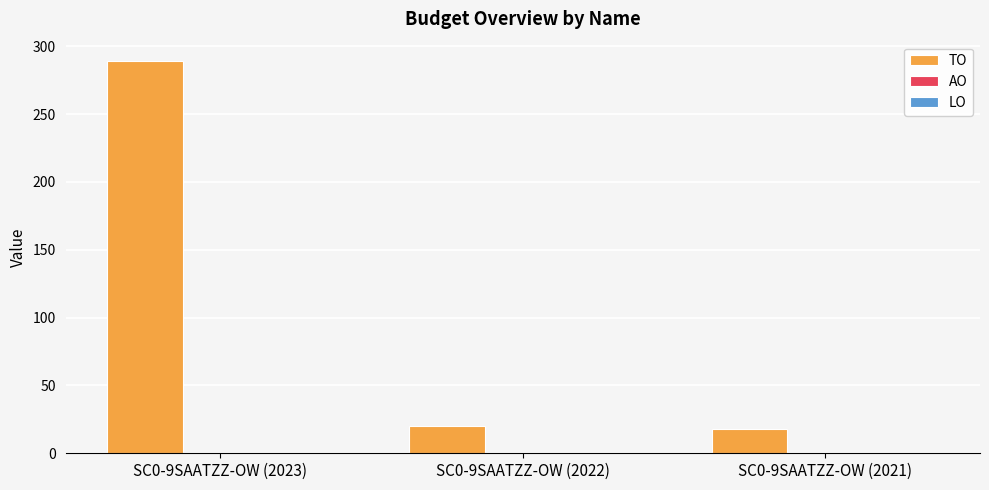

Which label corresponds to the largest value in the chart?

SC0-9SAATZZ-OW (2023)